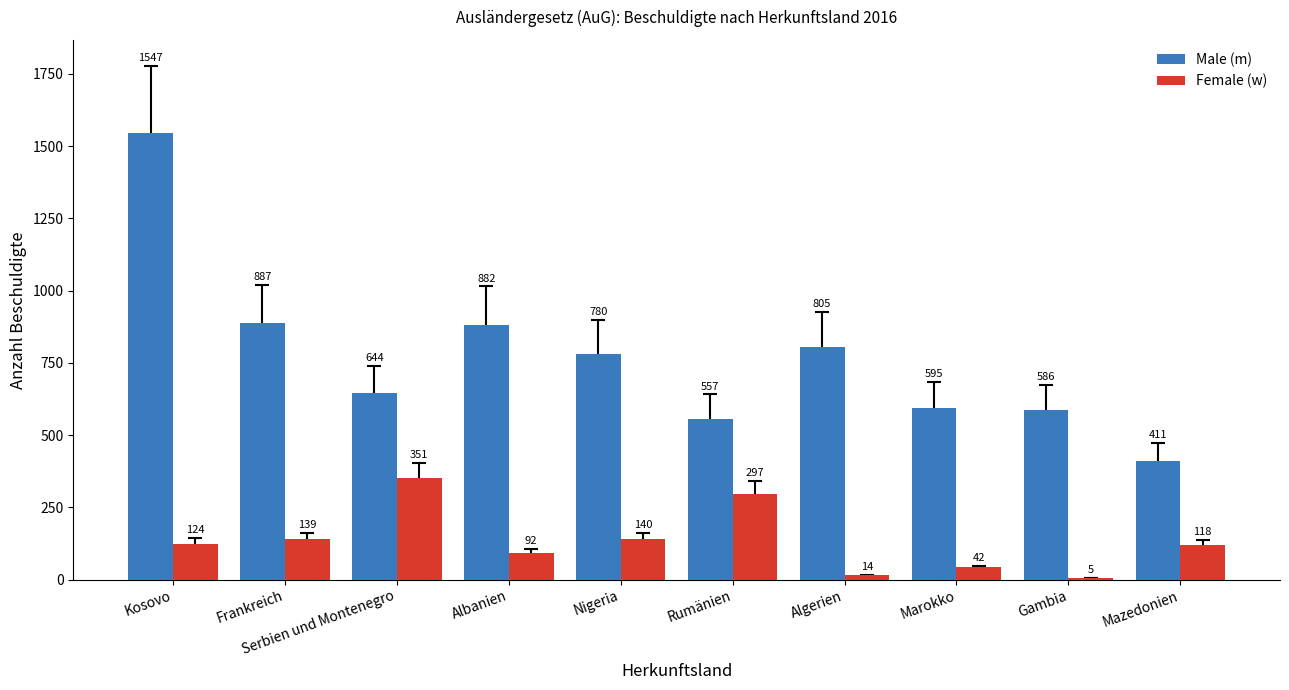

What value does the Male (m) series have at Mazedonien?

411